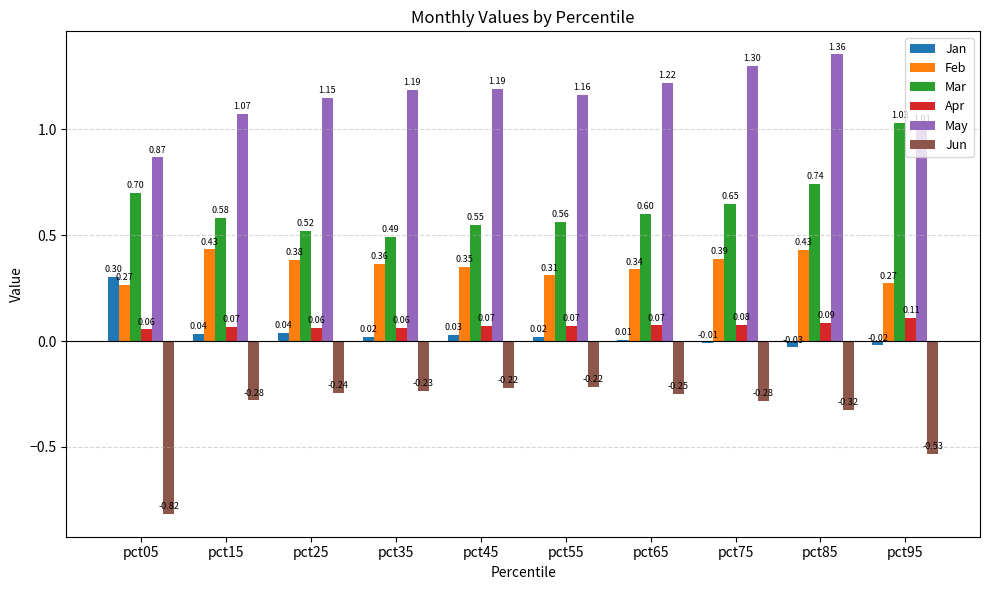

At which category is the sum across all series the highest?

pct85